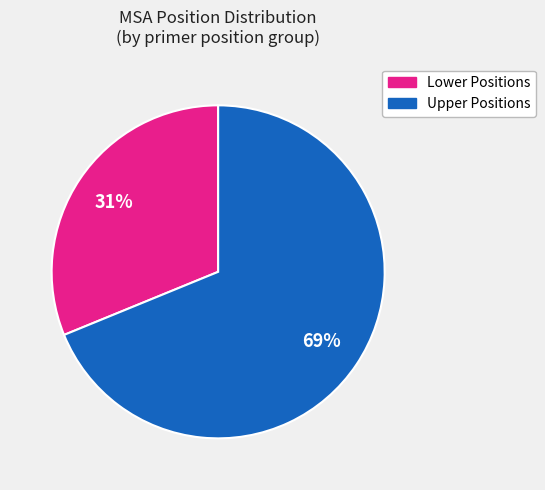

Does any single category account for the majority?

Yes